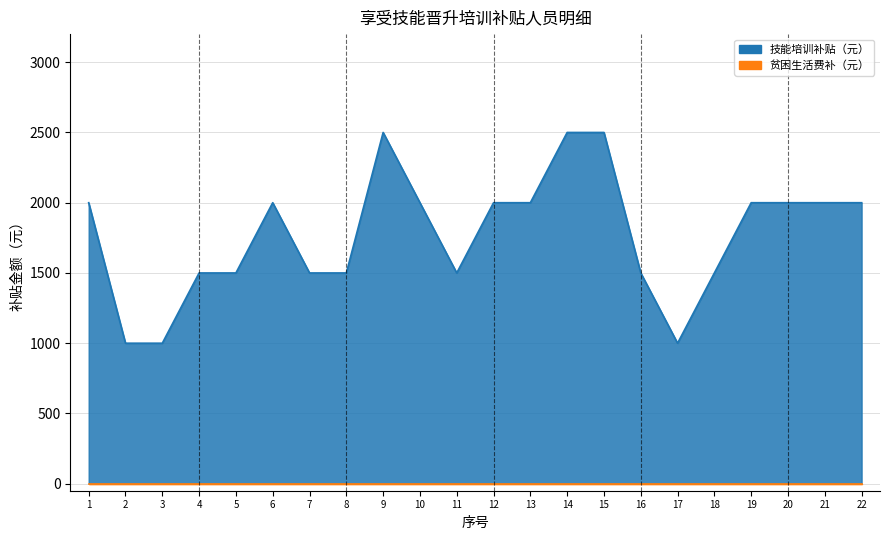

How many interior local peaks (higher than both neighbors) does the data have?

2